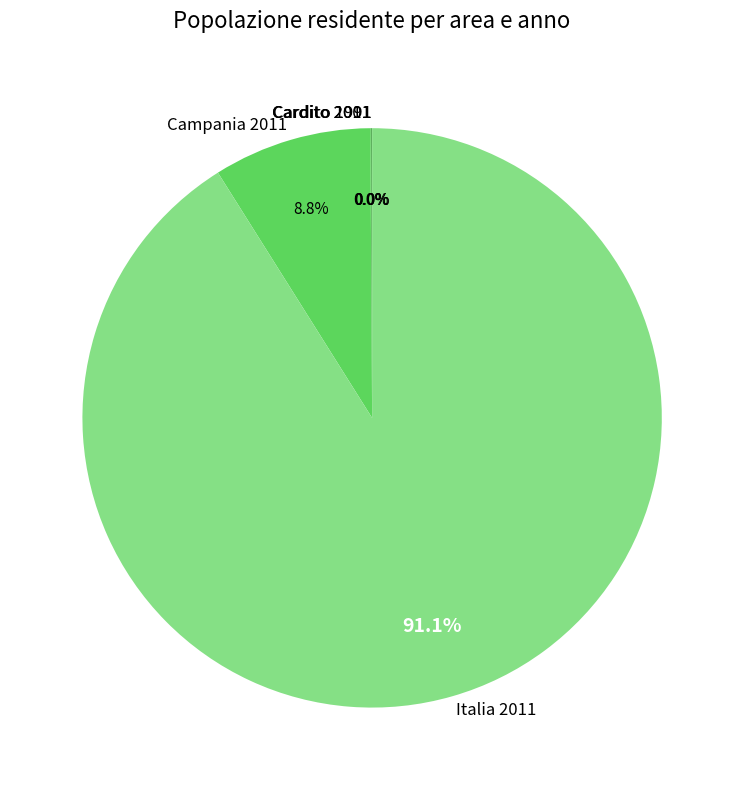

Which slice is the largest?

Italia 2011